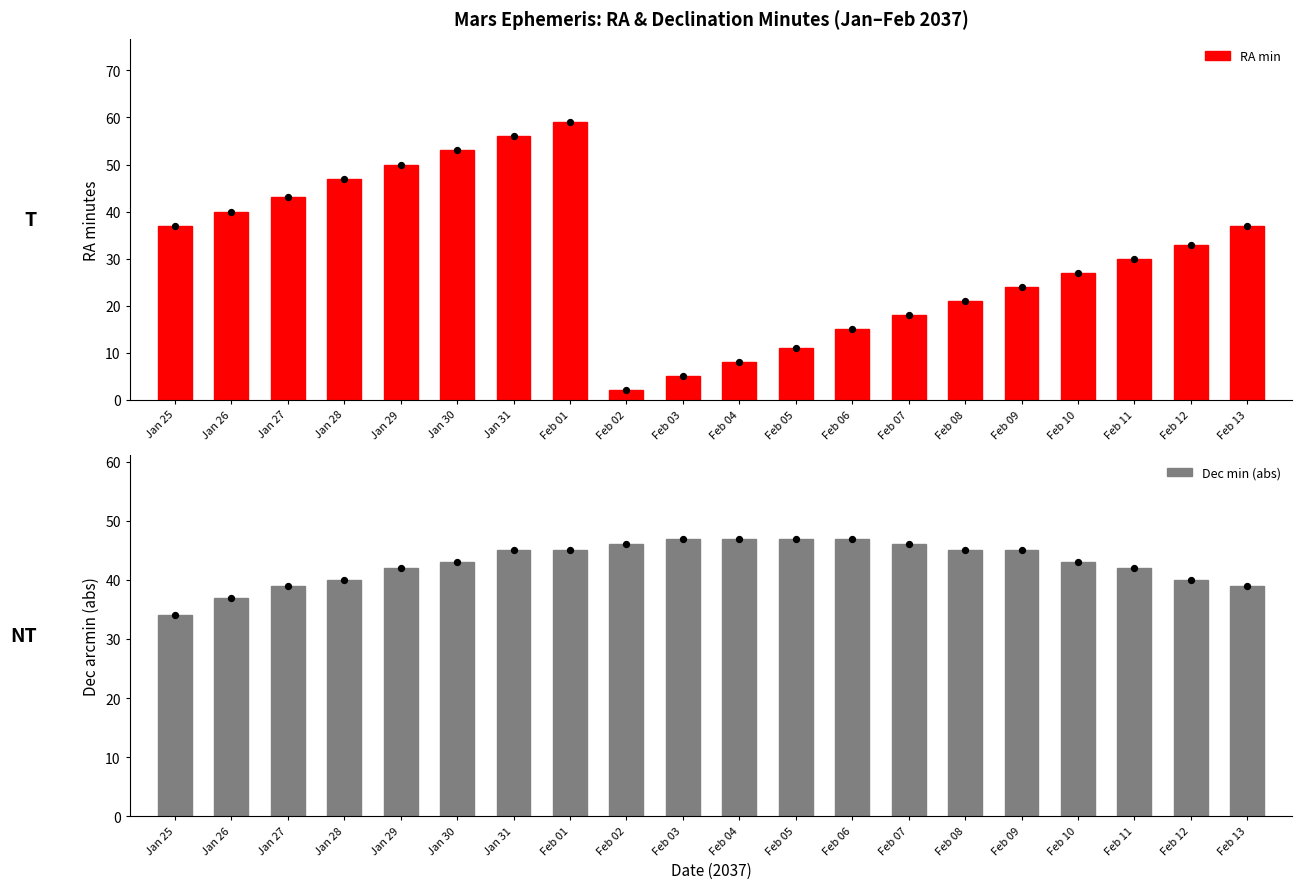

At which category is the sum across all series the highest?

Feb 01